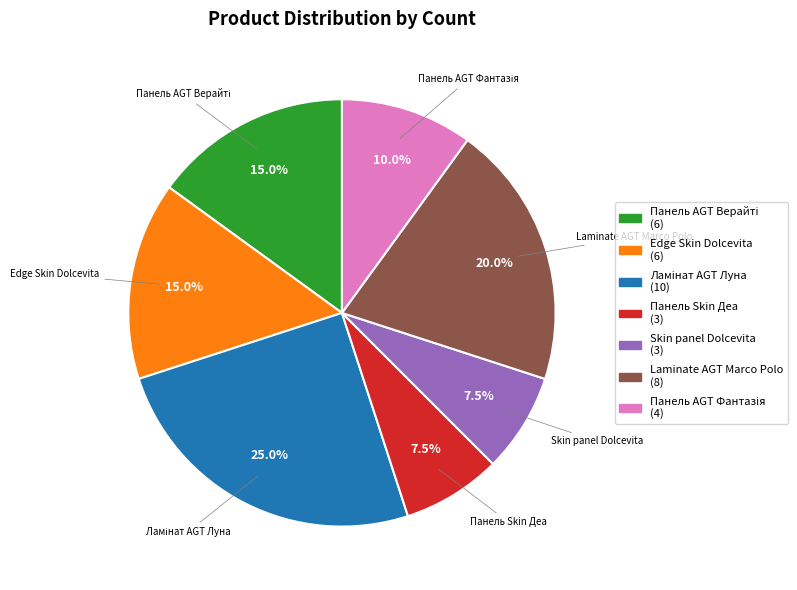

Approximately how many times larger is the value at Laminate AGT Marco Polo compared to Панель Skin Деа?

2.7